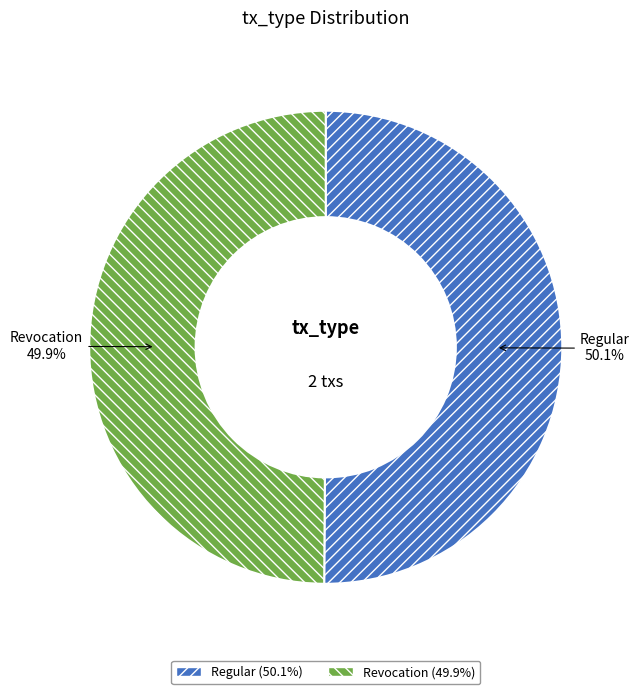

The Regular slice represents 36% of the pie. True or false?

False